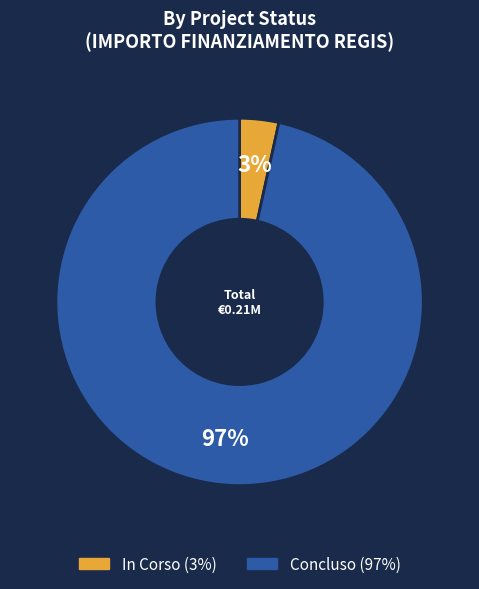

True or false: Concluso accounts for 12% of the total.

False